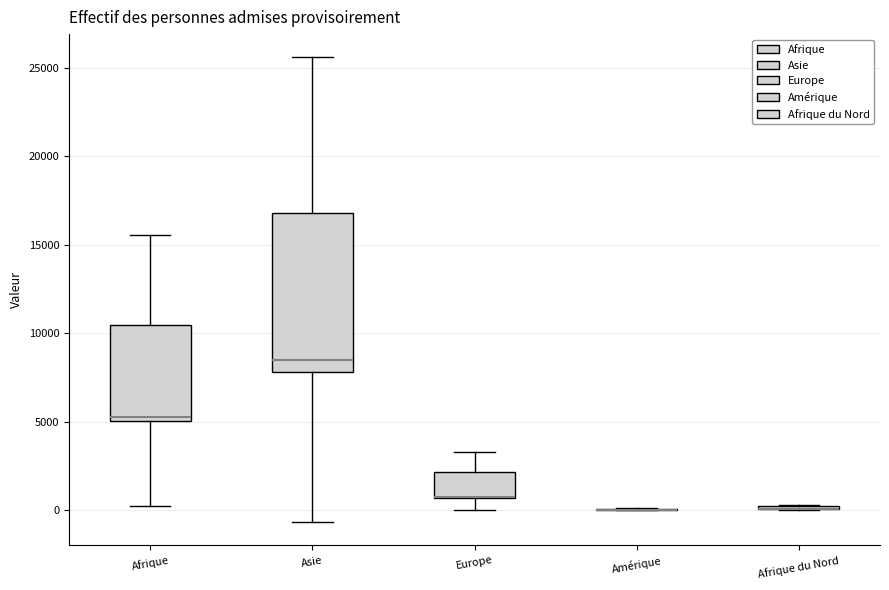

Reading left to right, read every box against the y-axis: the position of its median line, the range the box covers, and the ends of its whiskers. The values are not printed on the chart, so give them approximately, as read against the axis.

Afrique: median 5500, box 5000 to 10500, whiskers 0 to 15500
Asie: median 8500, box 8000 to 17000, whiskers -500 to 25500
Europe: median 1000 (drawn on the box's lower edge), box 500 to 2000, whiskers 0 to 3500
Amérique: box collapsed to a line at 0, whiskers 0 to 0
Afrique du Nord: box collapsed to a line at 0, whiskers 0 to 500